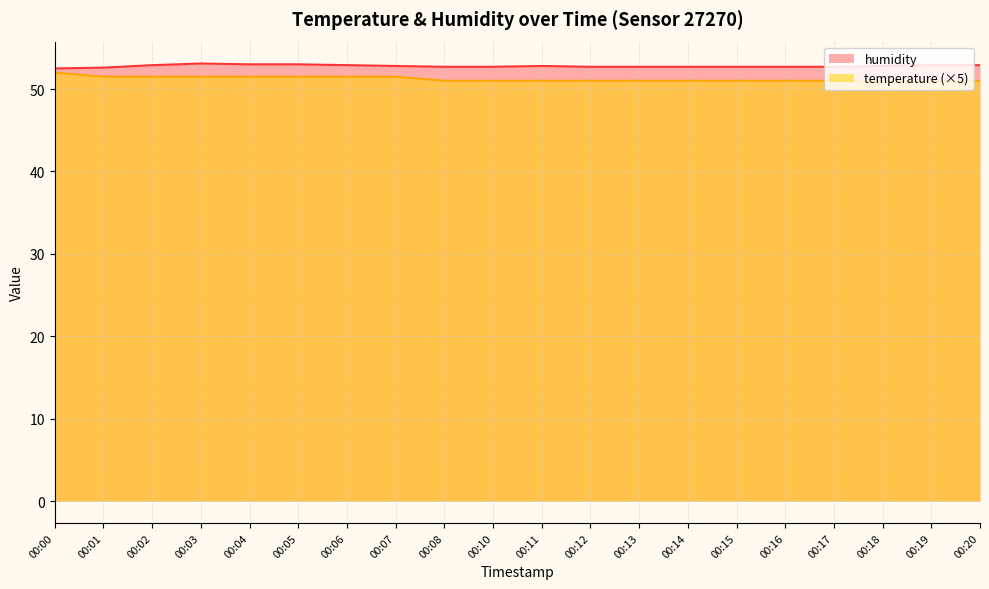

Does the chart display data point markers on the line(s)?

No